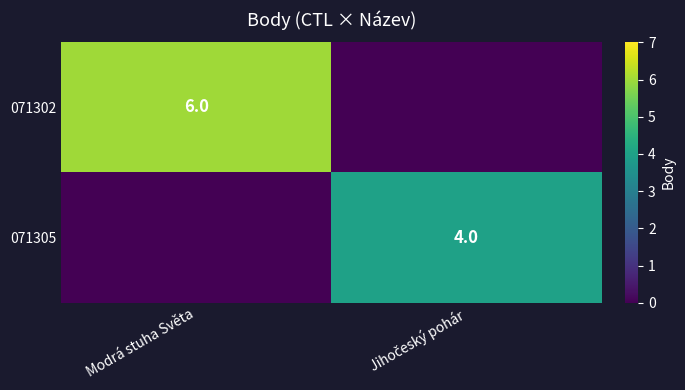

What is the total value across all series at Jihočeský pohár?

4